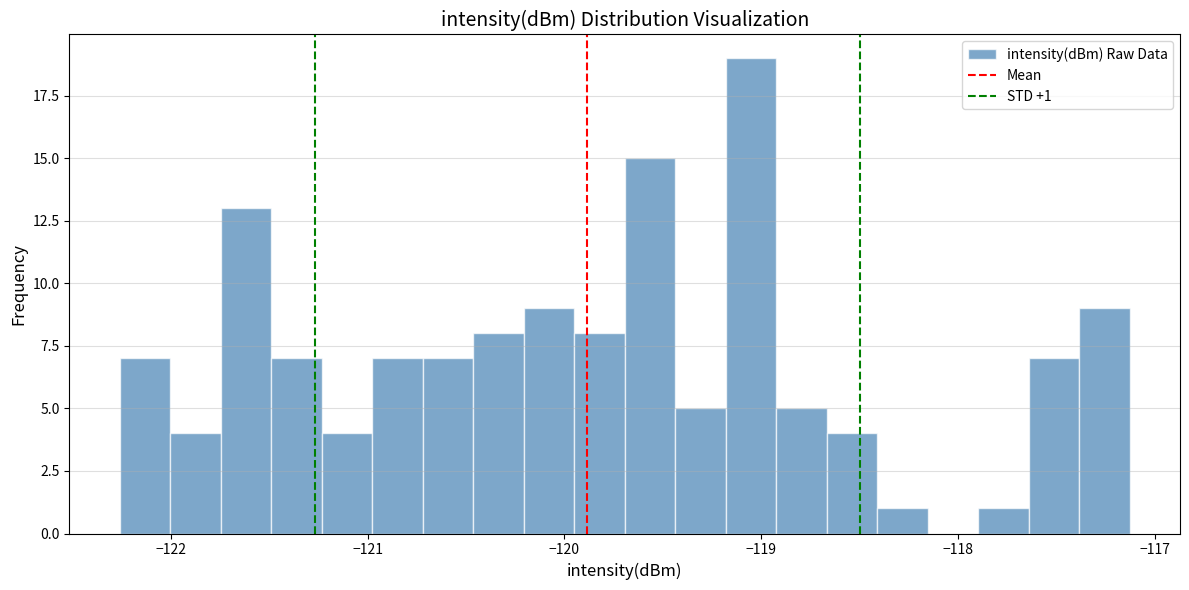

Read against the x-axis, roughly where is the centre of the tallest bar?

-119.1